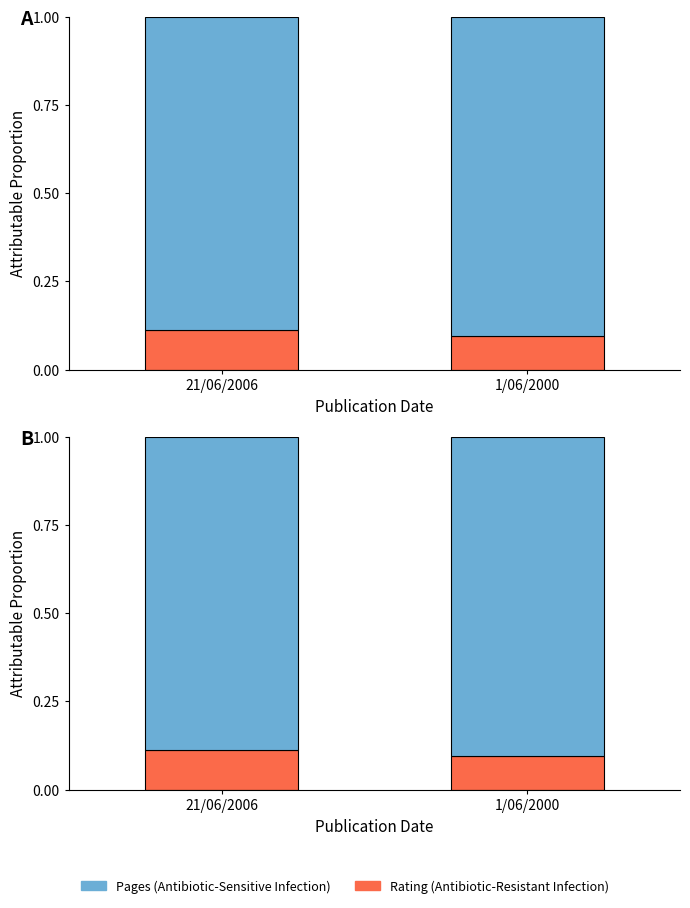

How many bars are there in each group?

2